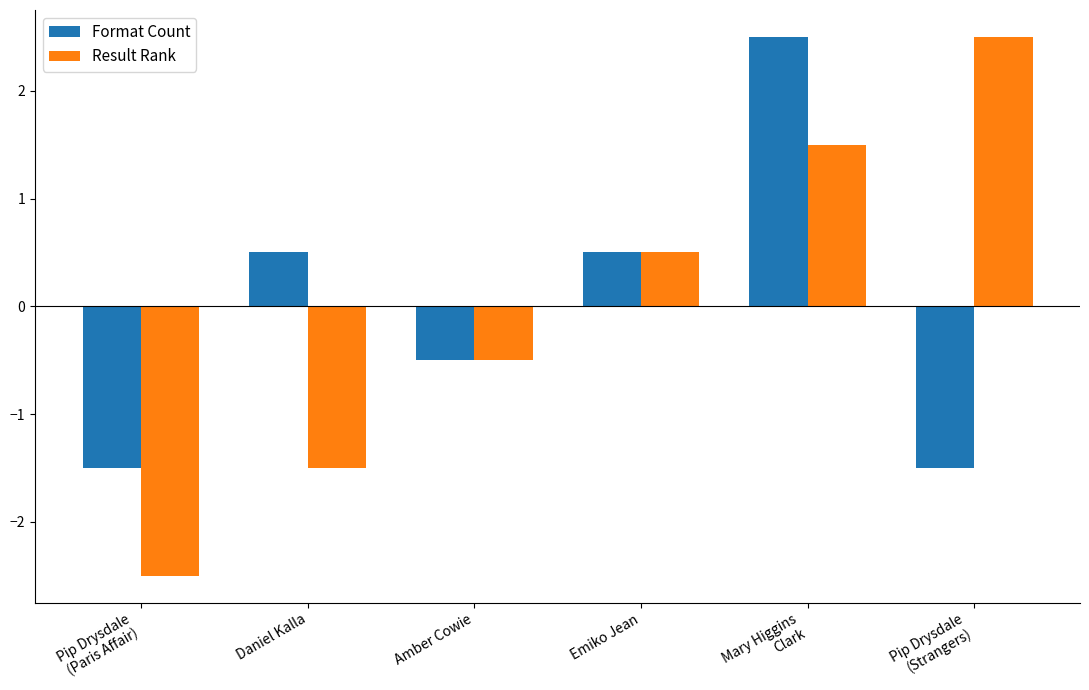

What is the sum of the Result Rank values at Emiko Jean and Pip Drysdale
(Strangers)?

3.0